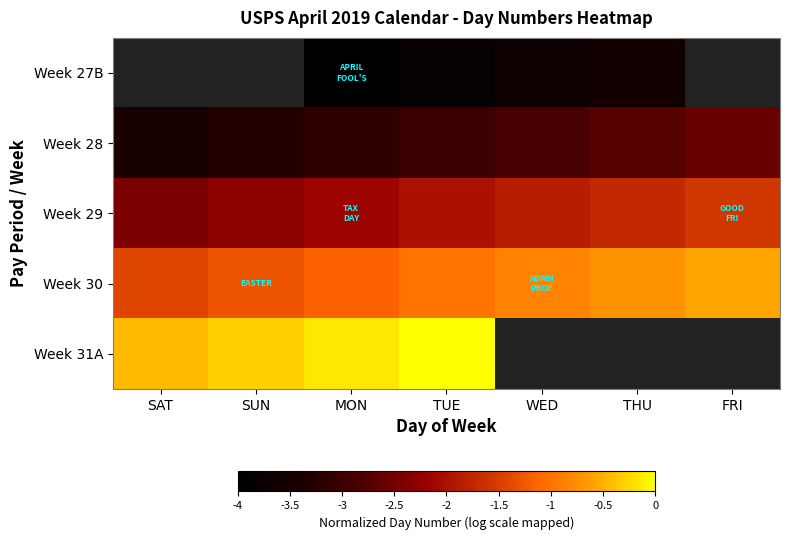

Is the value of Week 31A at WED greater than the value of Week 30 at WED?

No